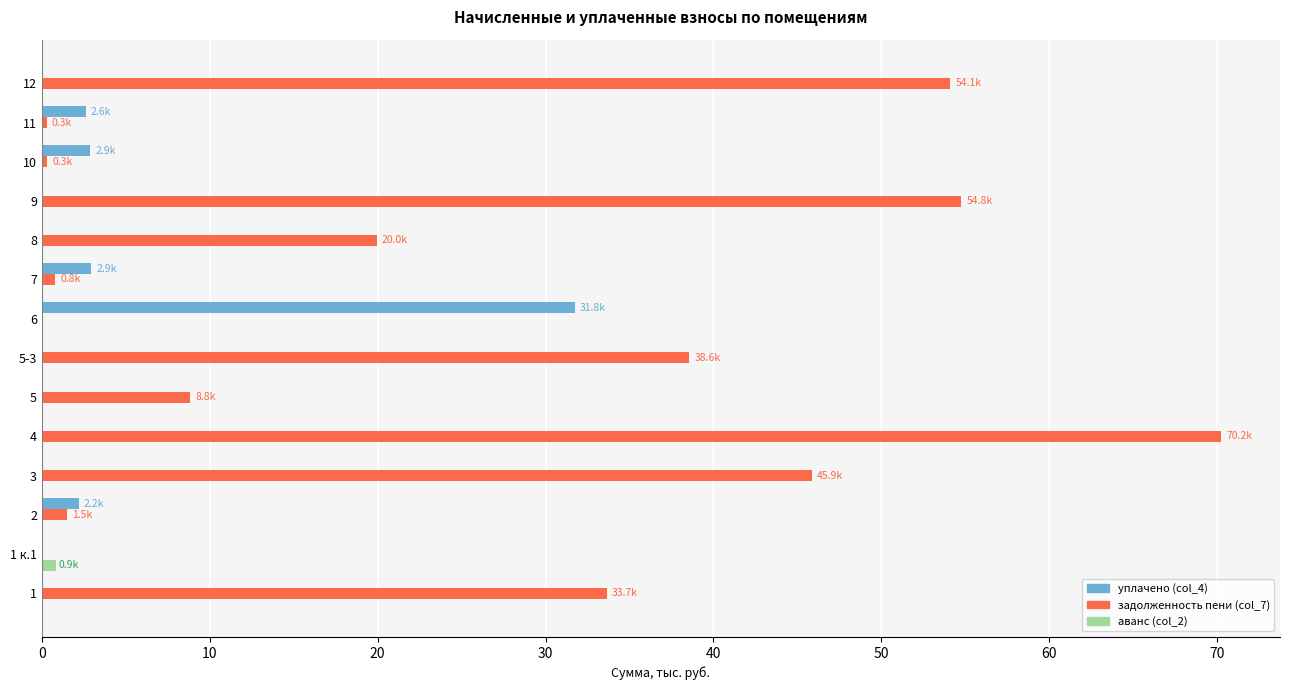

What is the maximum value shown in the chart?

70.2